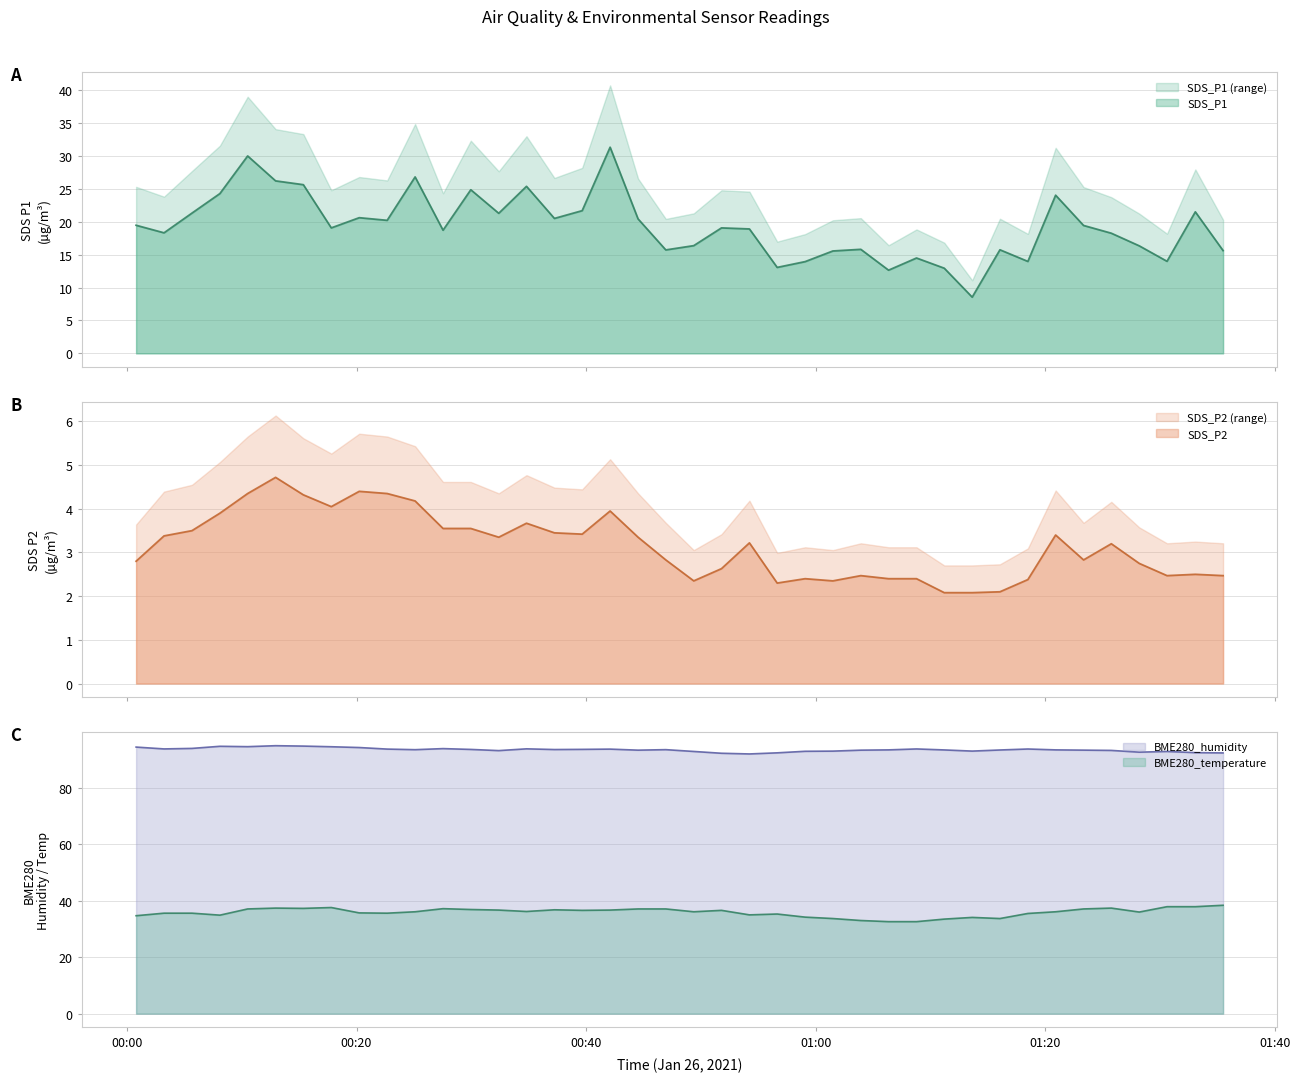

Where does the BME280_temperature series first go above 36?

2021/01/26 00:10:31